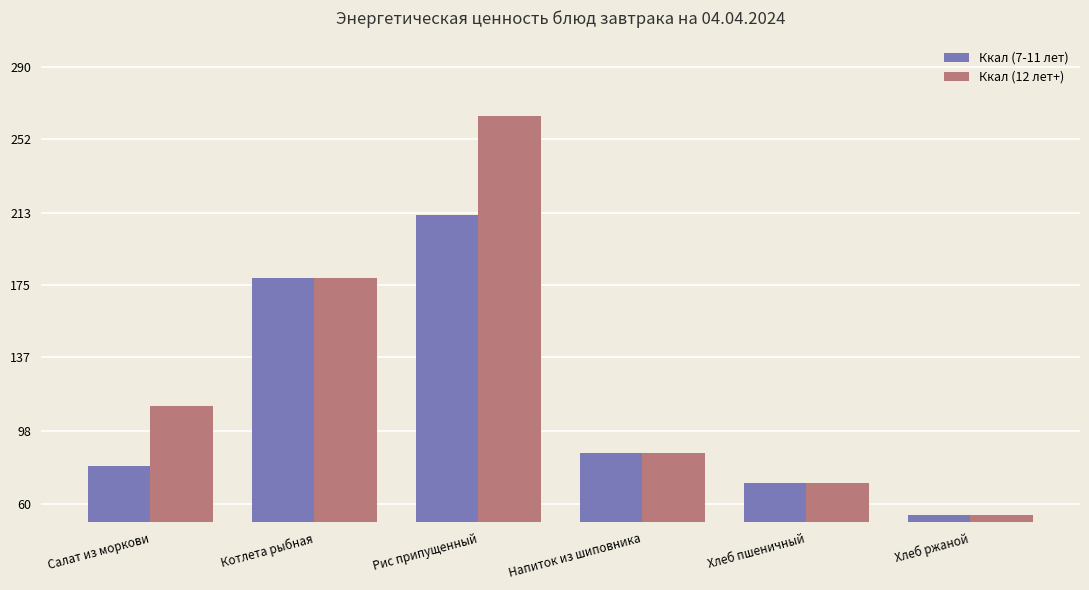

Is it true that Ккал (12 лет+) equals 132.7 at Напиток из шиповника?

False